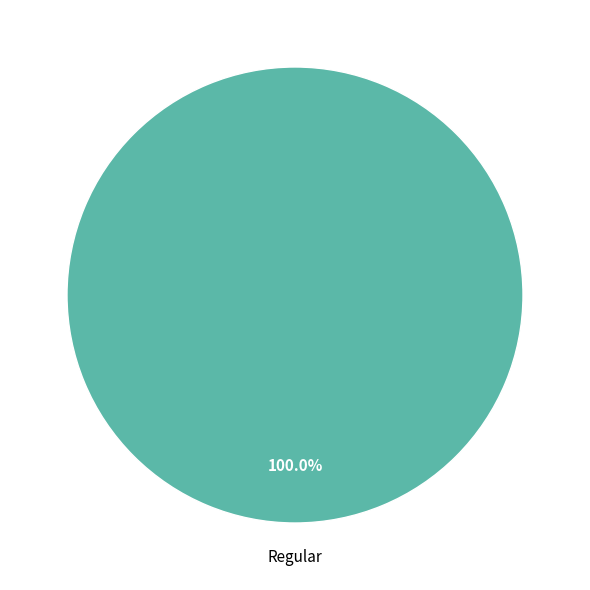

Does Regular represent more than half of the total?

Yes